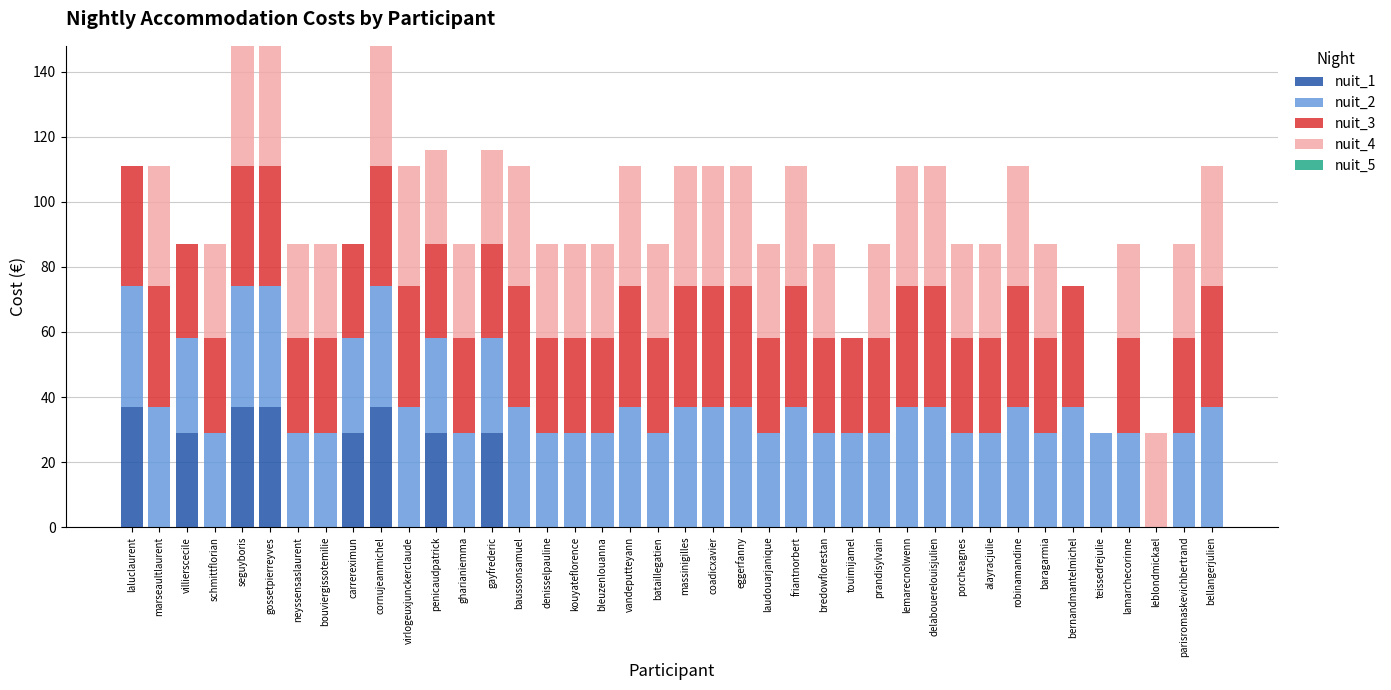

What is the total value across all series at villierscecile?

87